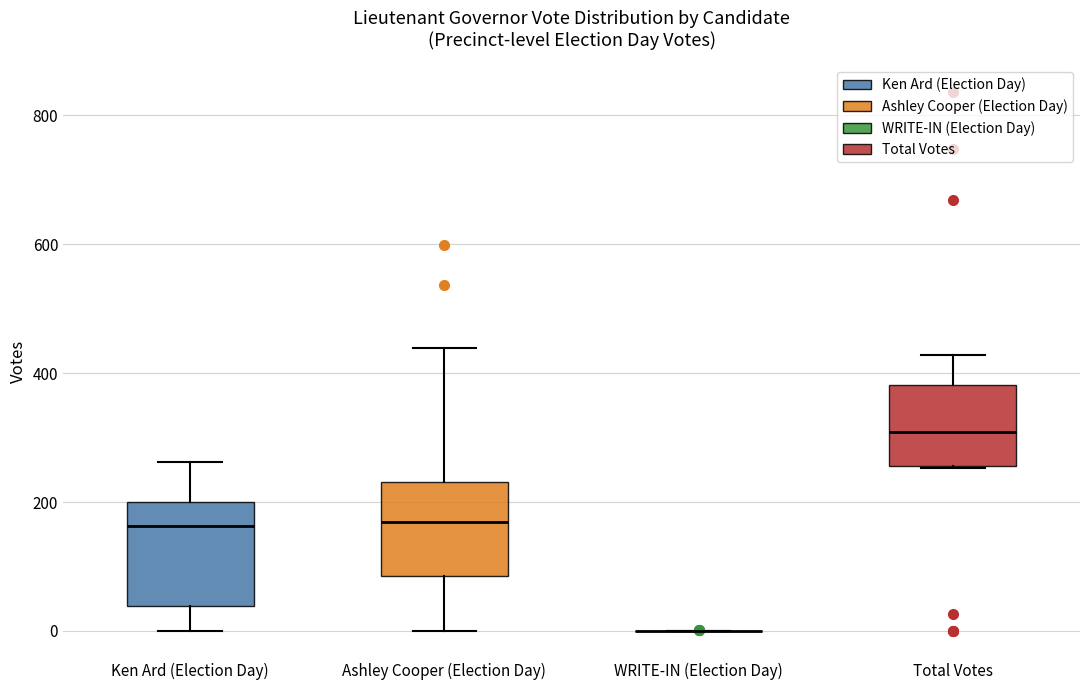

Reading left to right, read every box against the y-axis: the position of its median line, the range the box covers, and the ends of its whiskers. The values are not printed on the chart, so give them approximately, as read against the axis.

Ken Ard (Election Day): median 160, box 40 to 200, whiskers 0 to 260
Ashley Cooper (Election Day): median 160, box 80 to 240, whiskers 0 to 440
WRITE-IN (Election Day): box collapsed to a line at 0, whiskers 0 to 0
Total Votes: median 300, box 260 to 380, whiskers 260 to 420